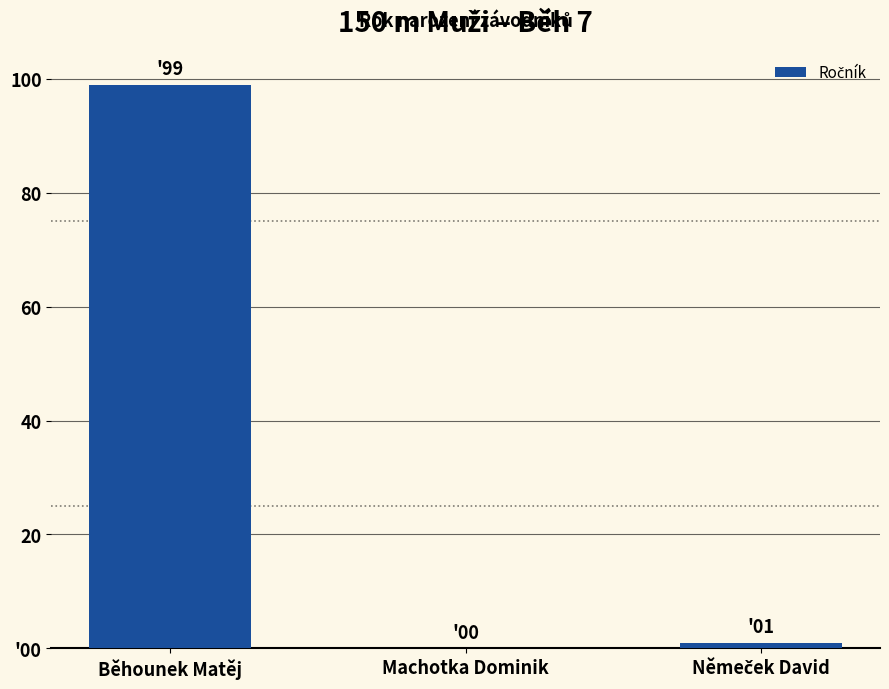

Are the bars horizontal?

No